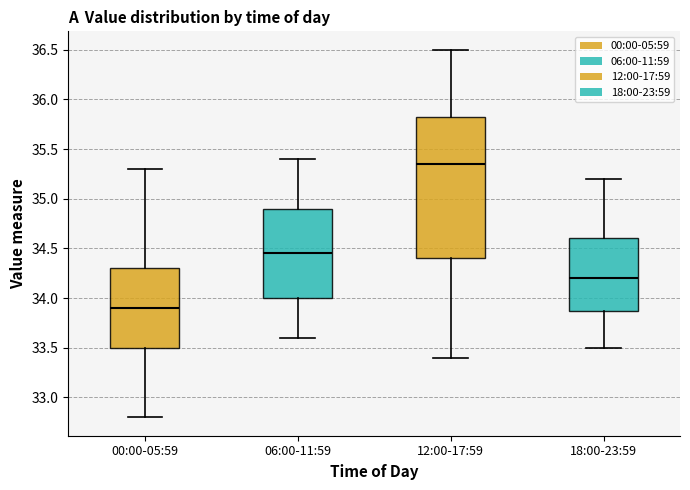

Reading left to right, transcribe this box plot: for each box, give where its median line is, the range the box spans, and where its two whiskers end, as read against the y-axis. The values are not printed on the chart, so give them approximately, as read against the axis.

00:00-05:59: median 33.90, box 33.50 to 34.30, whiskers 32.80 to 35.30
06:00-11:59: median 34.45, box 34.00 to 34.90, whiskers 33.60 to 35.40
12:00-17:59: median 35.35, box 34.40 to 35.85, whiskers 33.40 to 36.50
18:00-23:59: median 34.20, box 33.90 to 34.60, whiskers 33.50 to 35.20